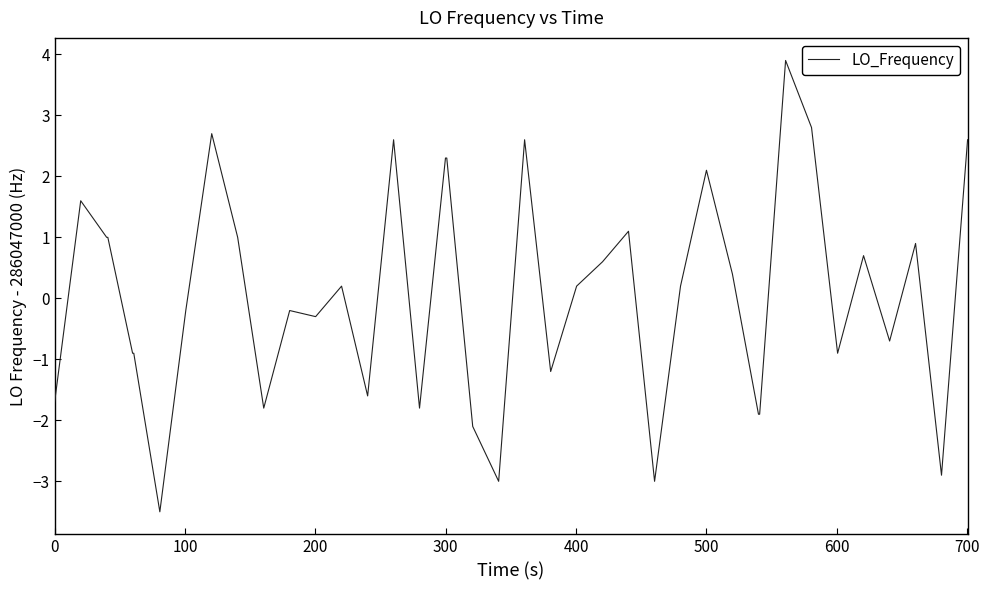

Reading left to right, list all the values displayed in this chart.

-1.7	1.6	1.0	1.0	-0.9	-0.9	-3.5	-0.2	2.7	1.0	-1.8	-0.2	-0.3	0.2	-1.6	2.6	-1.8	2.3	2.3	-2.1	-3.0	2.6	-1.2	0.2	0.6	1.1	-3.0	0.2	2.1	0.4	-1.9	-1.9	3.9	2.8	-0.9	0.7	-0.7	0.9	-2.9	2.6